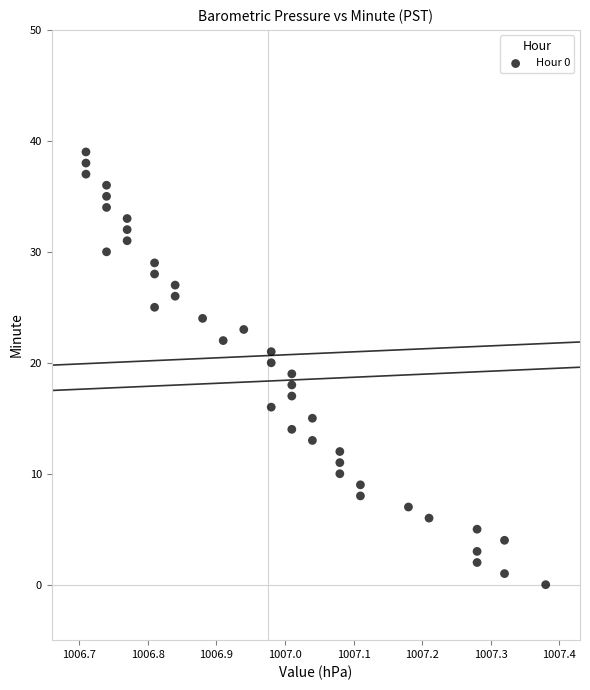

What is the range of Y values (max minus min)?

39